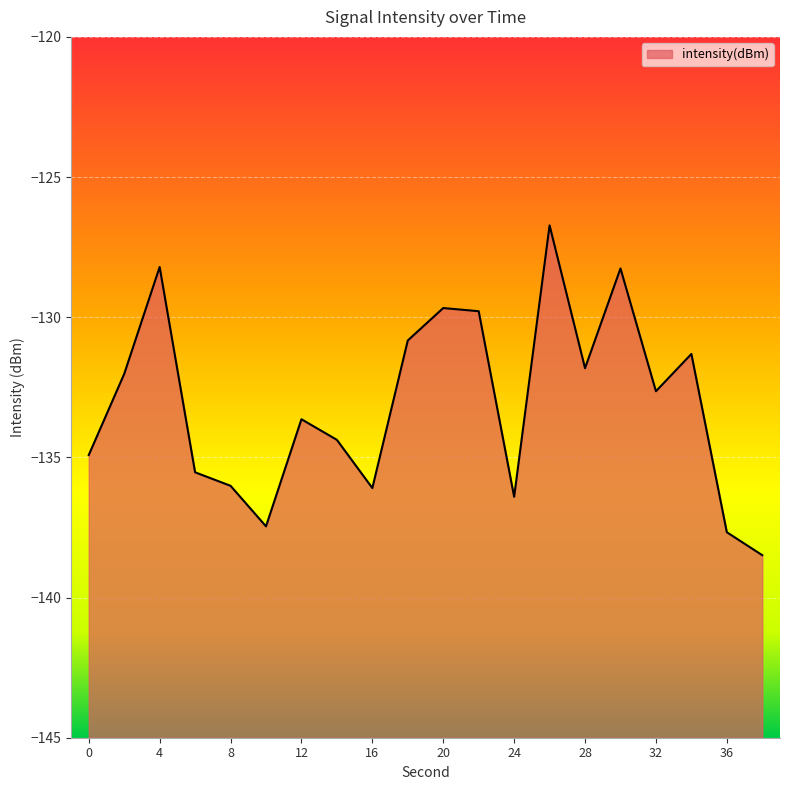

Is it true that the value at 36 is -137.7?

True